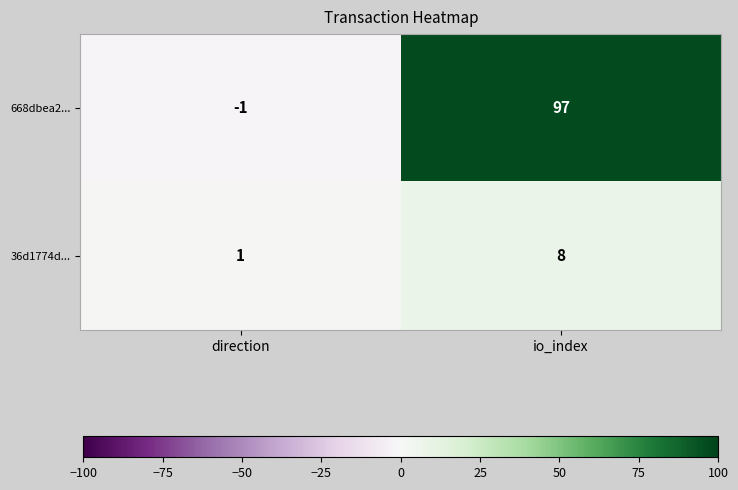

What is the smallest value displayed?

-1